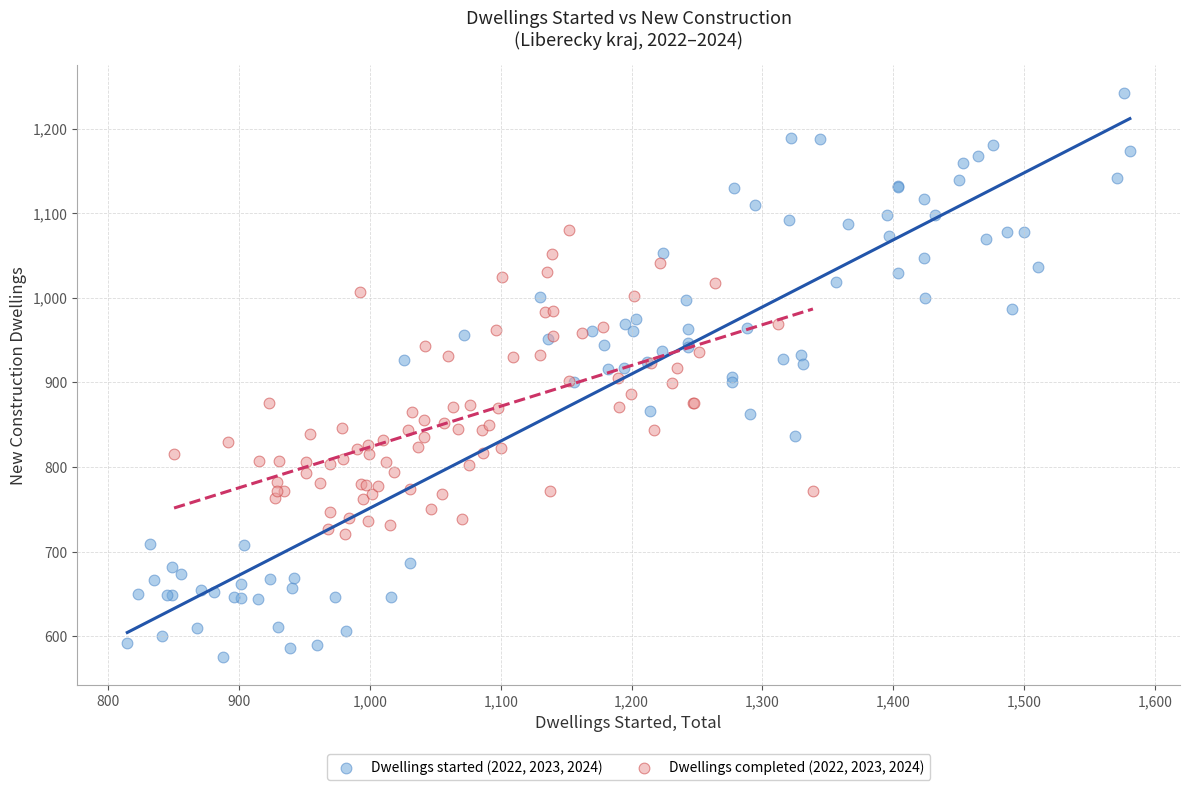

Which series has the widest spread of Y values?

Dwellings started (2022, 2023, 2024)